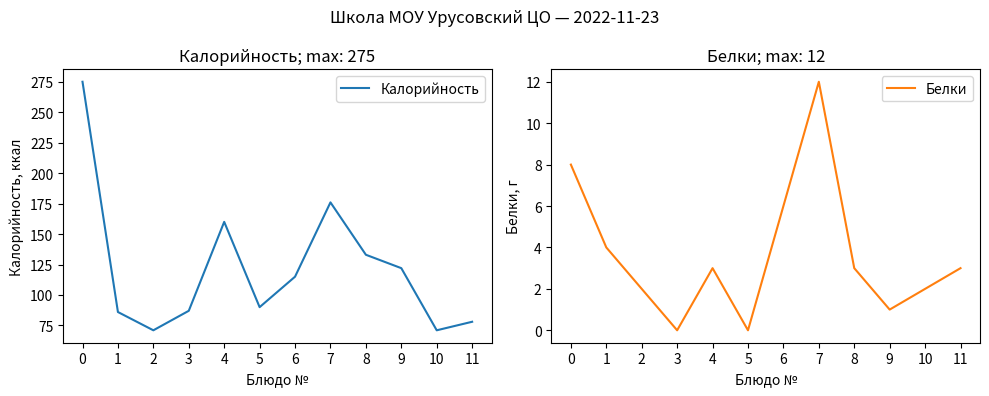

Reading left to right, transcribe all the data shown in this chart.

Калорийность: 275	86	71	87	160	90	115	176	133	122	71	78
Белки: 8	4	2	0	3	0	6	12	3	1	2	3